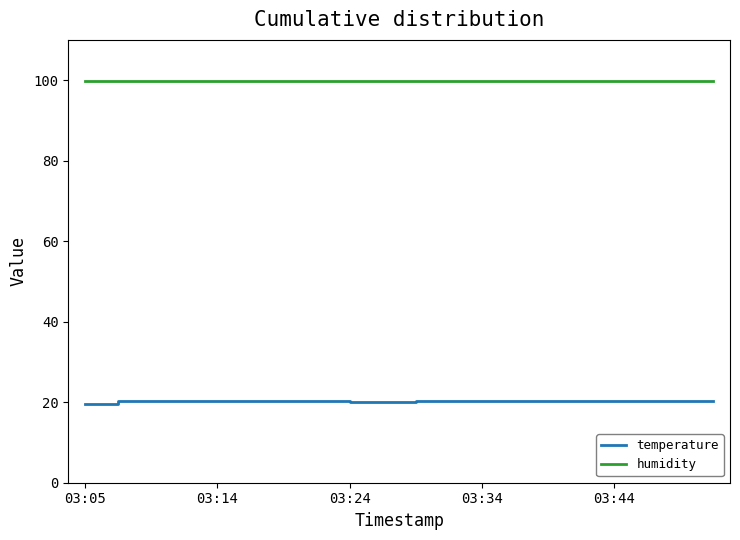

True or false: temperature and humidity cross at least once.

False